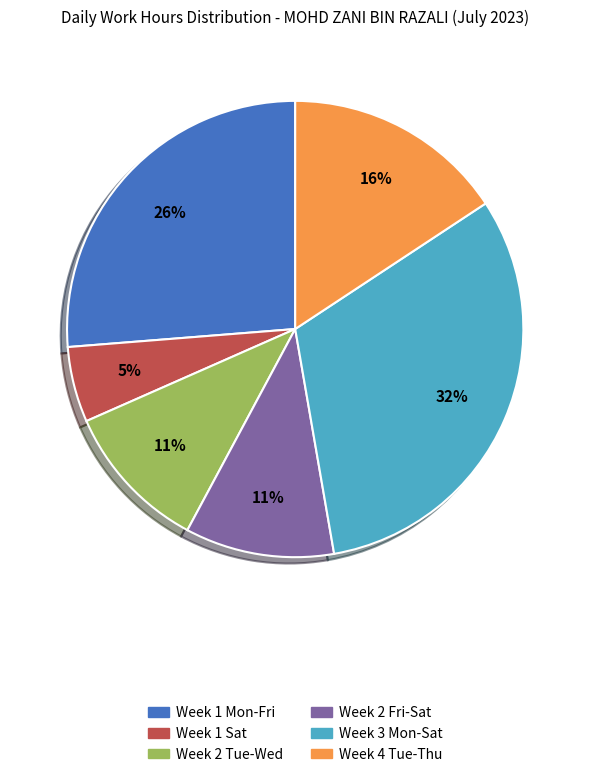

Does any single category account for the majority?

No